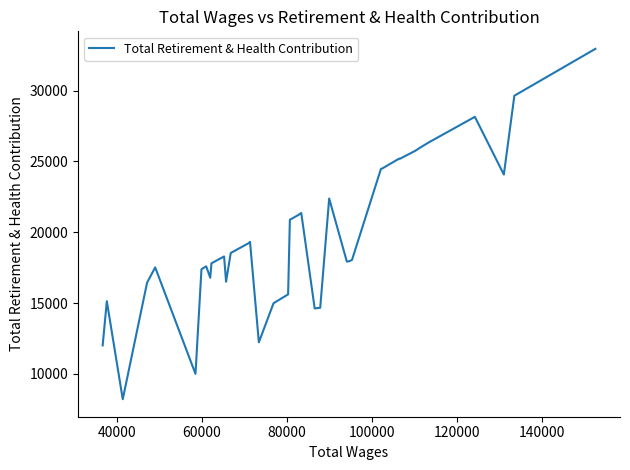

What is the greatest value displayed?

32955